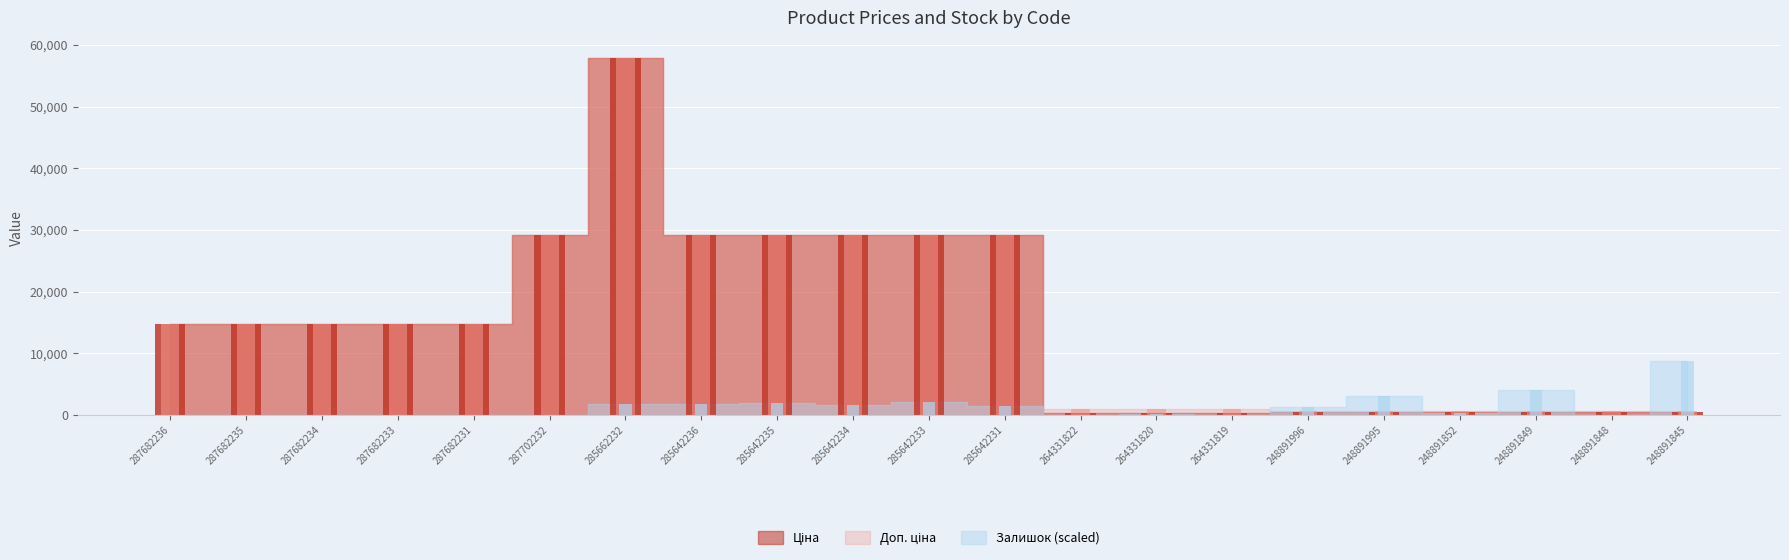

Between 287682235 and 264331820, which series saw the biggest shift?

Ціна